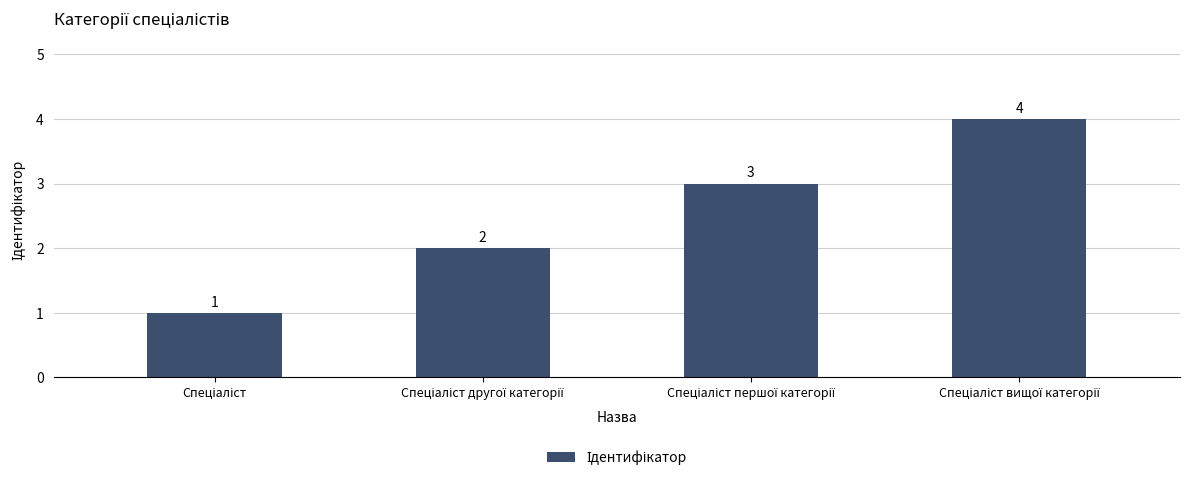

What is the sum of all values?

10